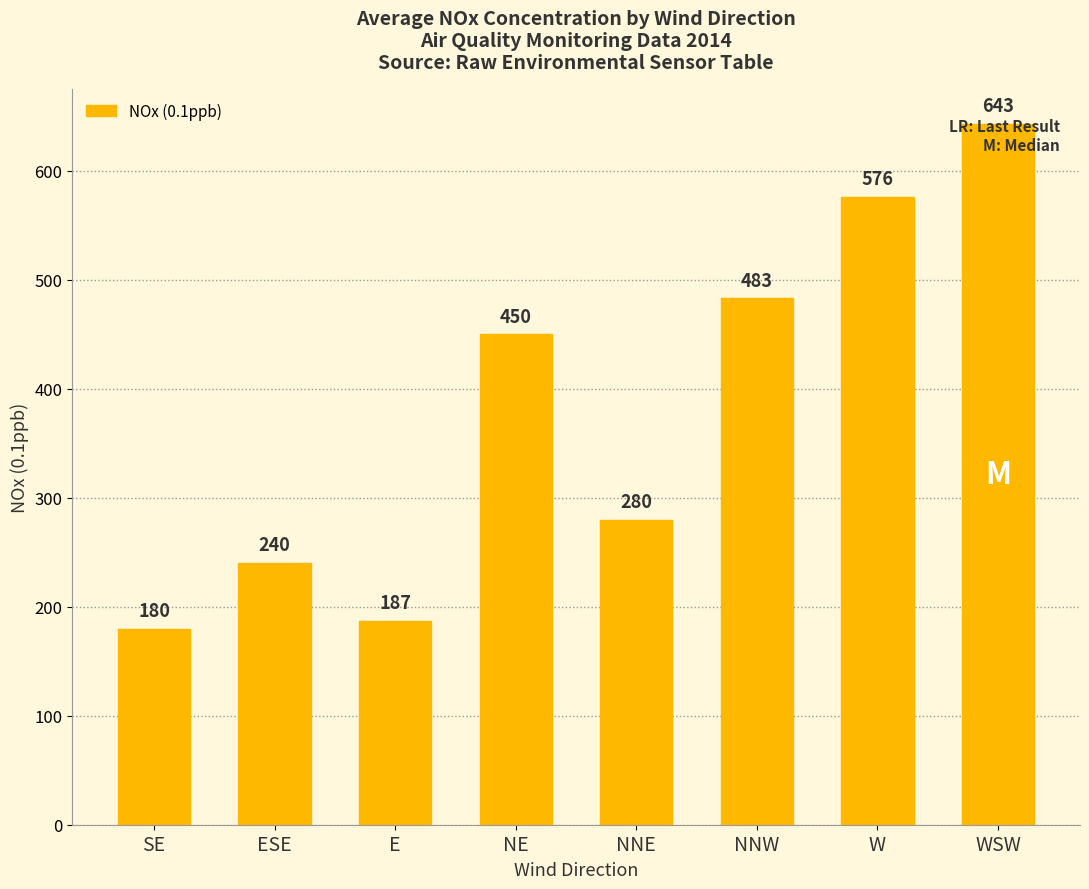

How many series are shown in this chart?

1